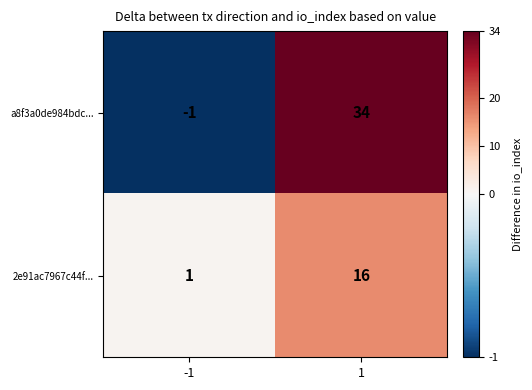

What is the highest value of the 2e91ac7967c44f... series?

16